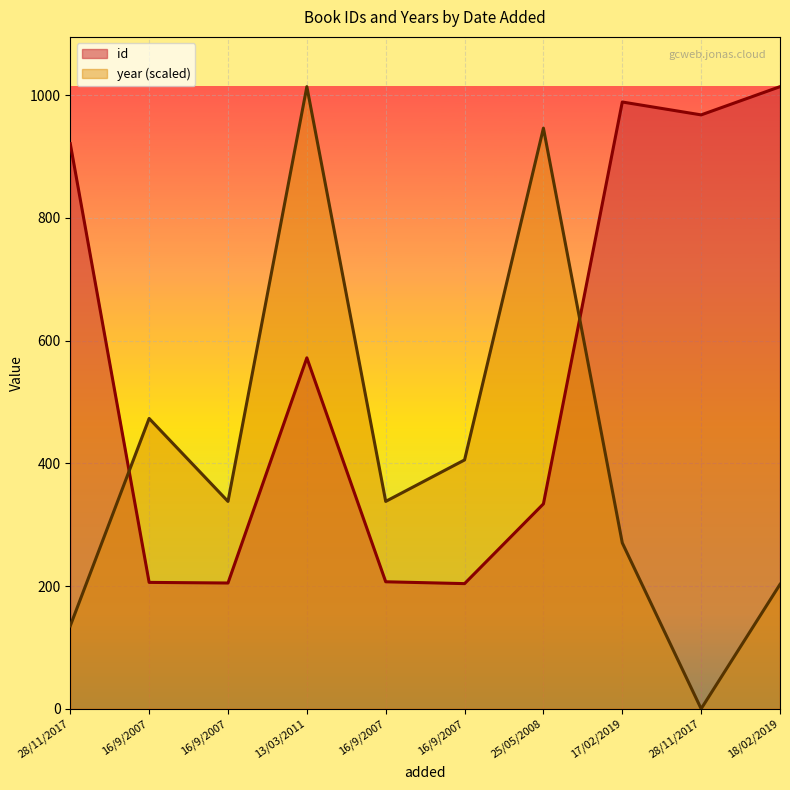

Between 16/9/2007 and 28/11/2017, which series saw the biggest shift?

id